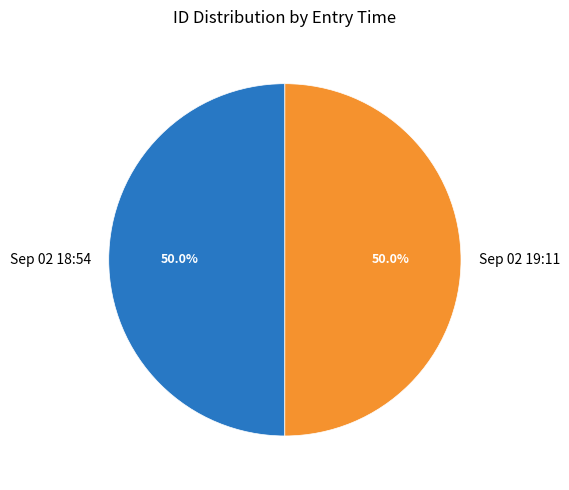

How much of the chart is everything except Sep 02 18:54?

50.0%